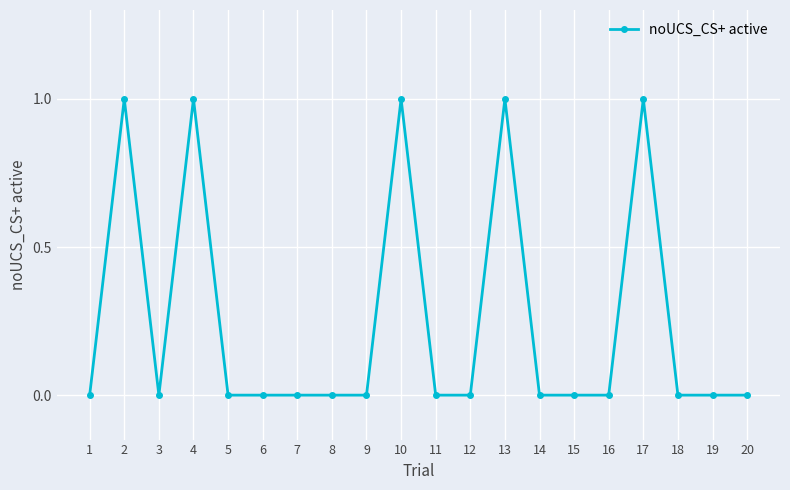

What is the change in value from 11 to 13?

+1